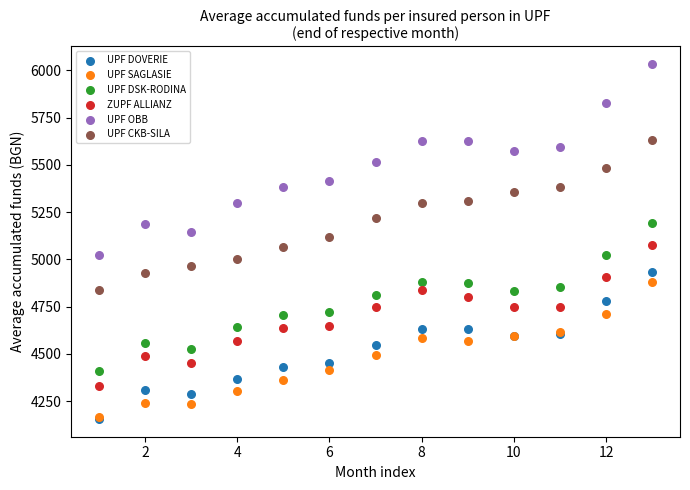

What are all the series names shown in the legend?

UPF DOVERIE, UPF SAGLASIE, UPF DSK-RODINA, ZUPF ALLIANZ, UPF OBB, UPF CKB-SILA